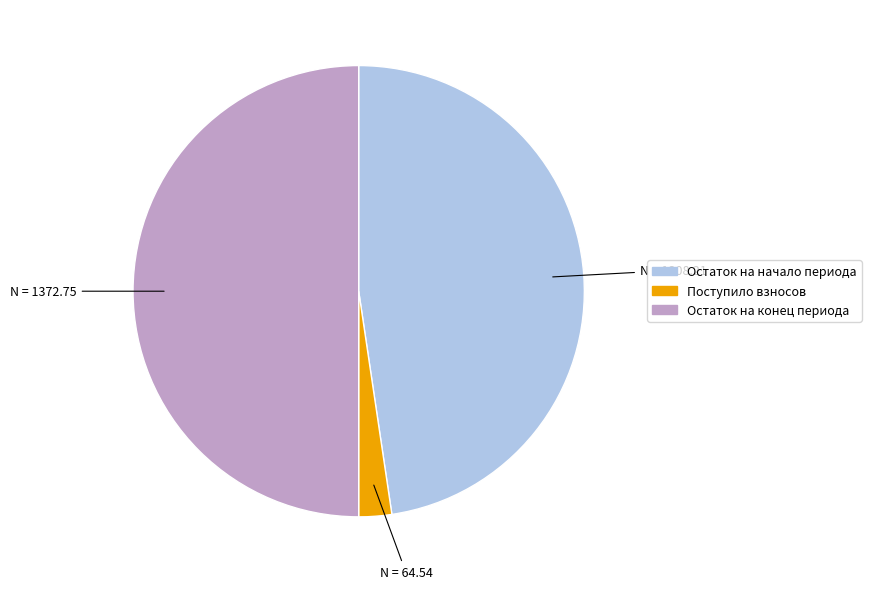

Rank the categories by value from highest to lowest.

Остаток на конец периода, Остаток на начало периода, Поступило взносов